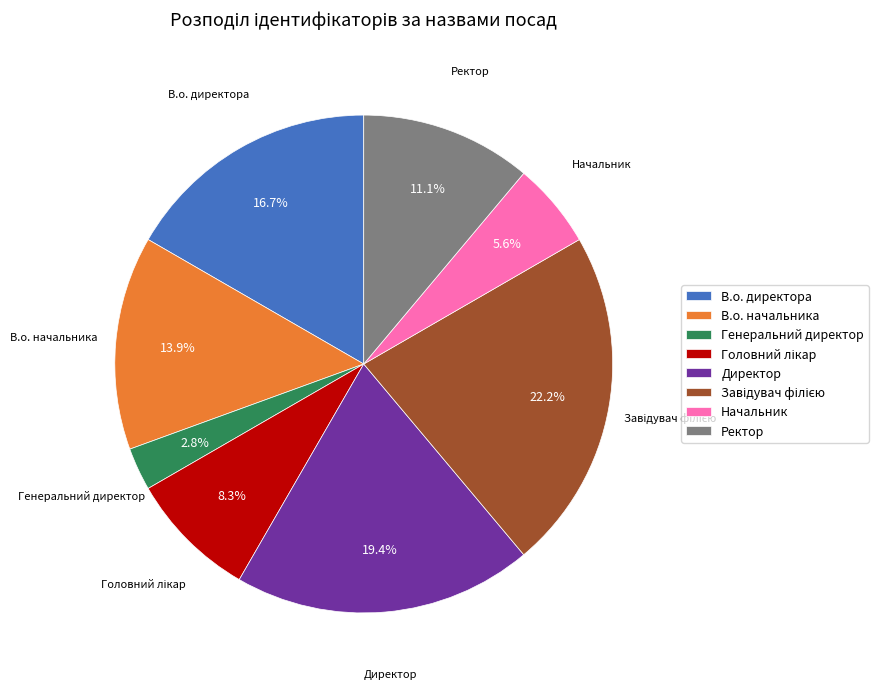

Which has a higher value, В.о. начальника or Ректор?

В.о. начальника